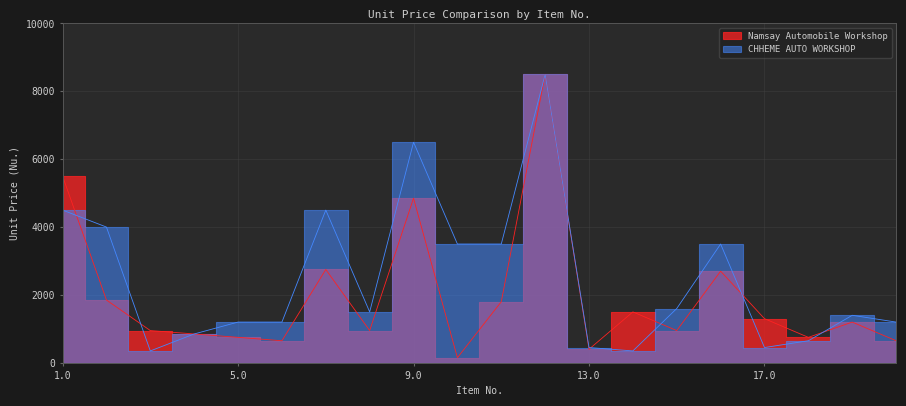

List the series in order of their overall mean, highest first.

CHHEME AUTO WORKSHOP, Namsay Automobile Workshop